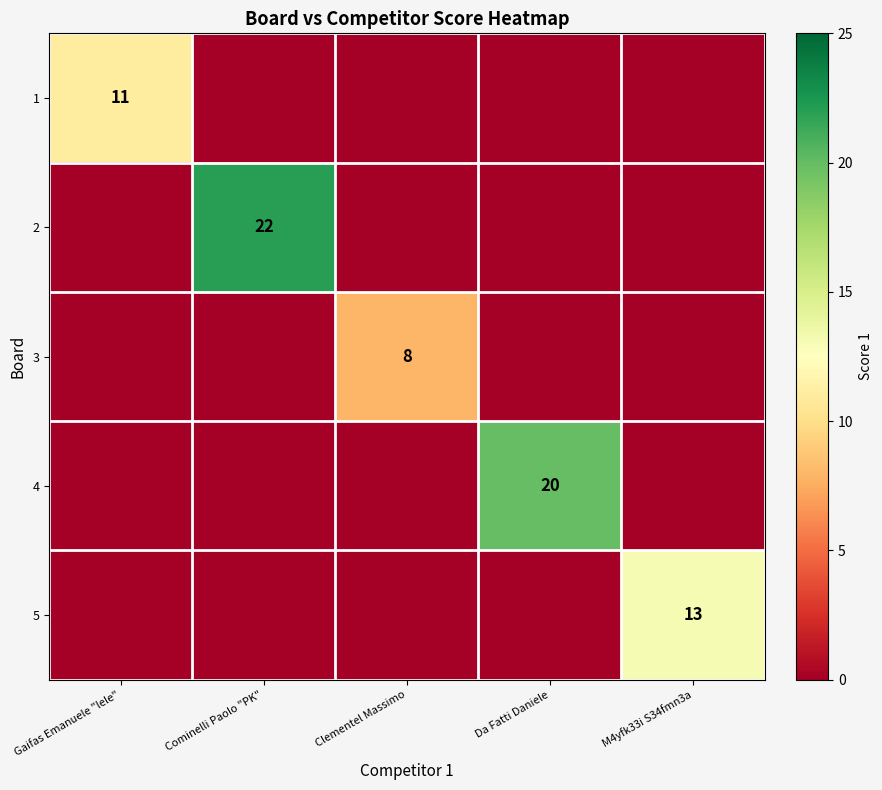

How many distinct data groups are displayed?

5